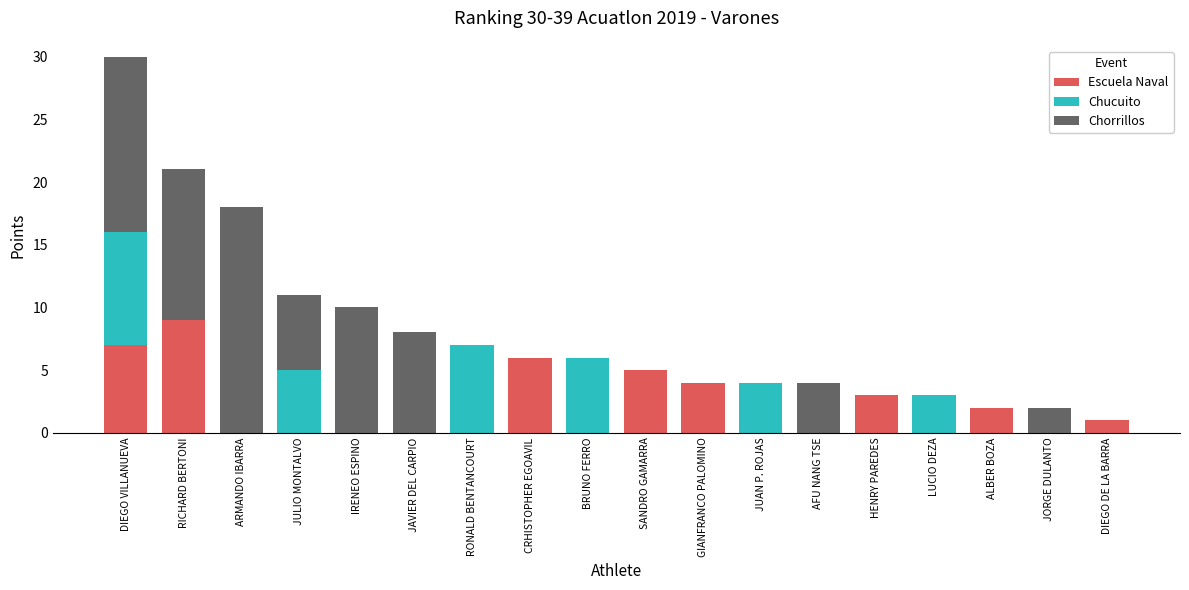

What is the sum of the Escuela Naval values at CRHISTOPHER EGOAVIL and AFU NANG TSE?

6